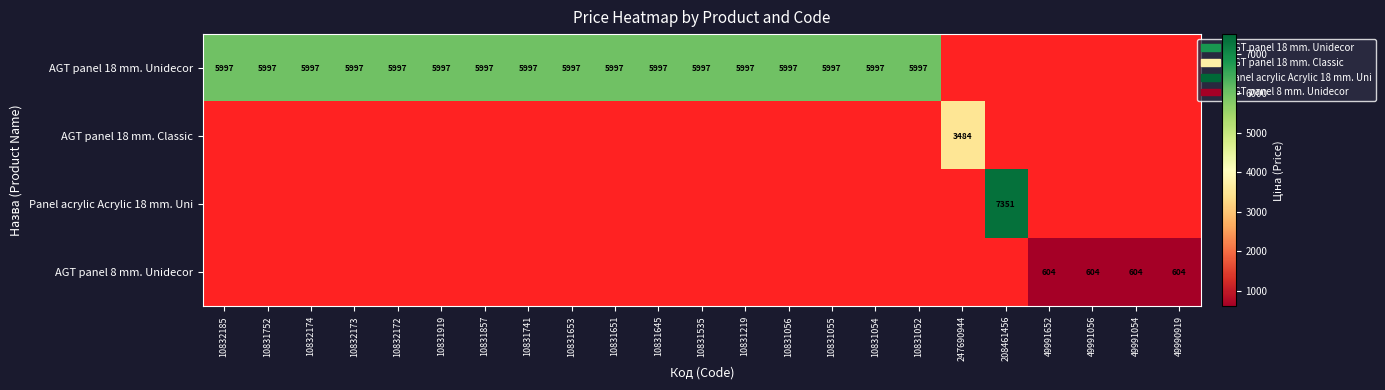

At how many categories does at least one series exceed 932?

19